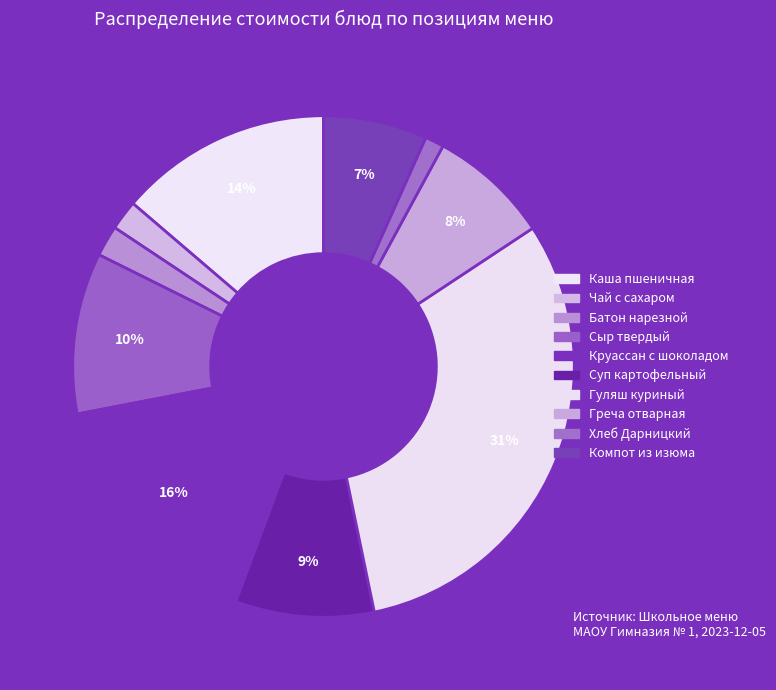

How many slices are in this pie chart?

10